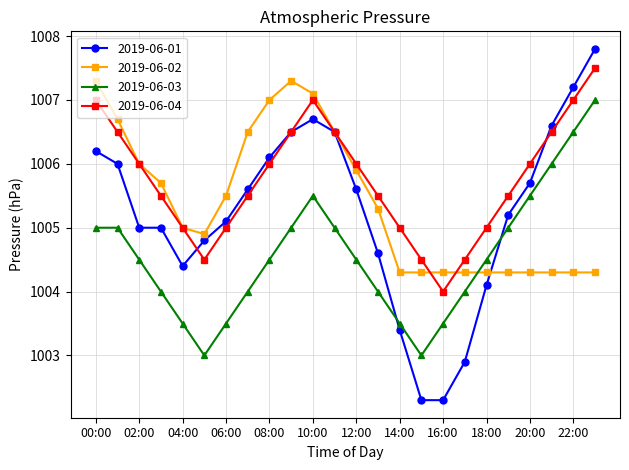

What are all the series names shown in the legend?

2019-06-01, 2019-06-02, 2019-06-03, 2019-06-04